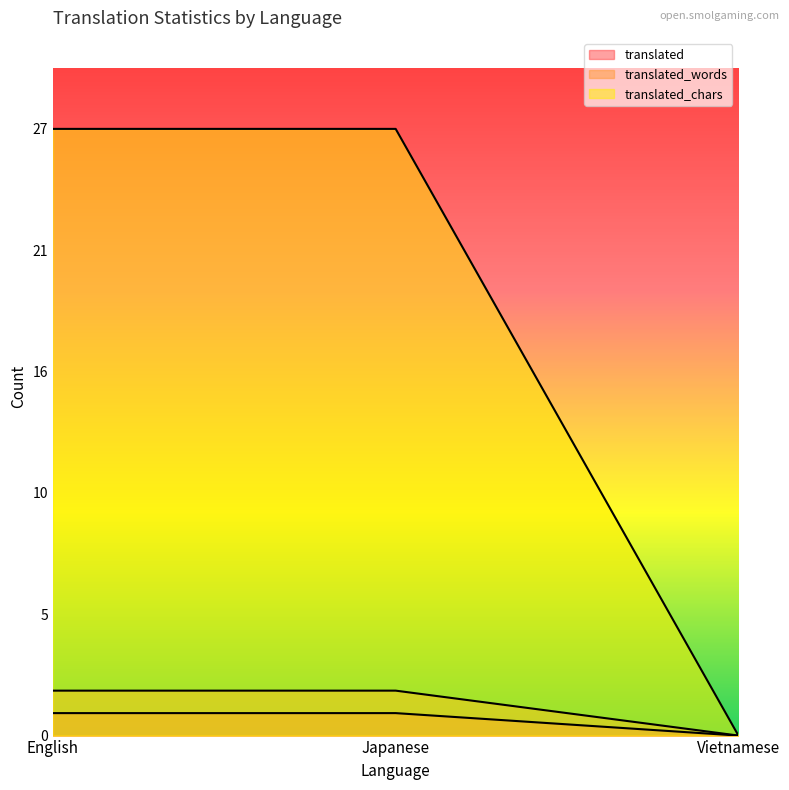

What is the maximum value for translated?

1